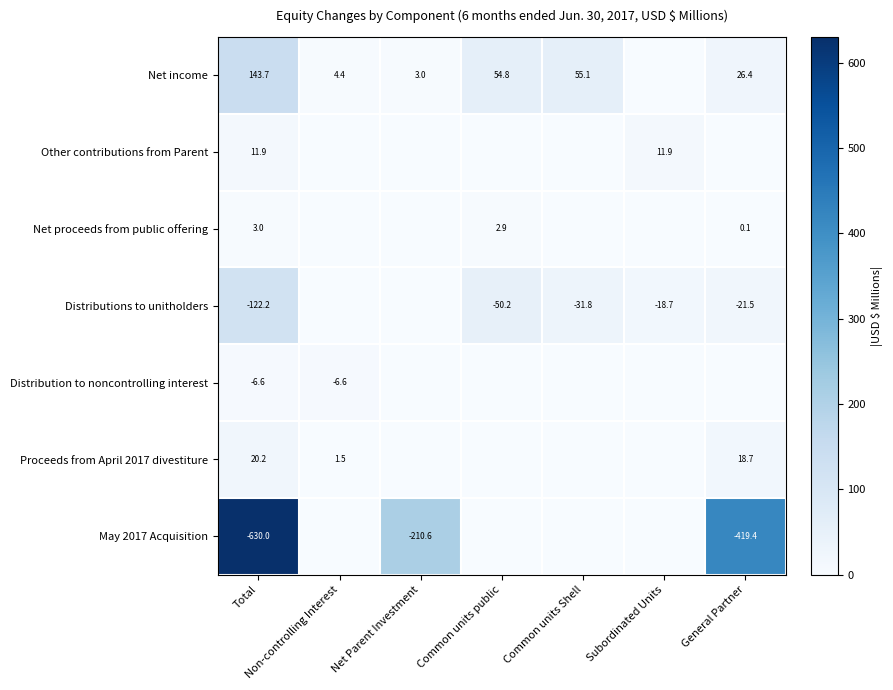

True or false: Net proceeds from public offering has a value of 4.7 at Common units public.

False